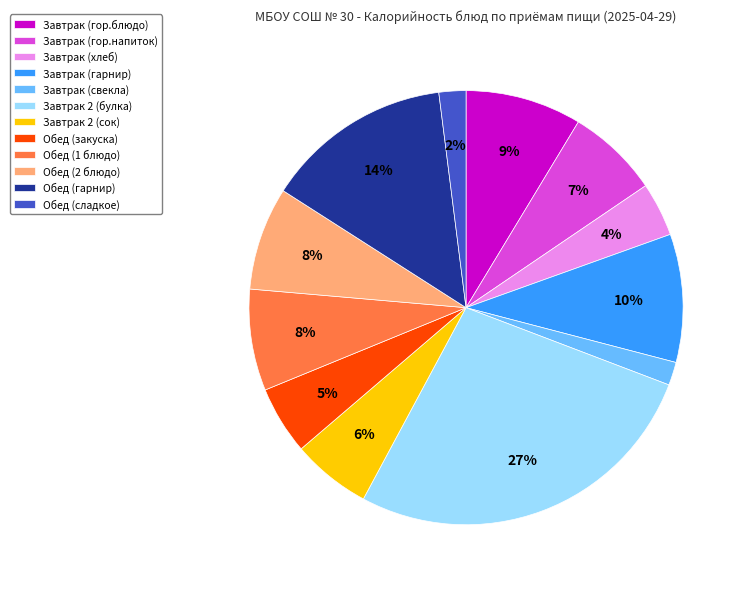

How many segments does this pie chart have?

12